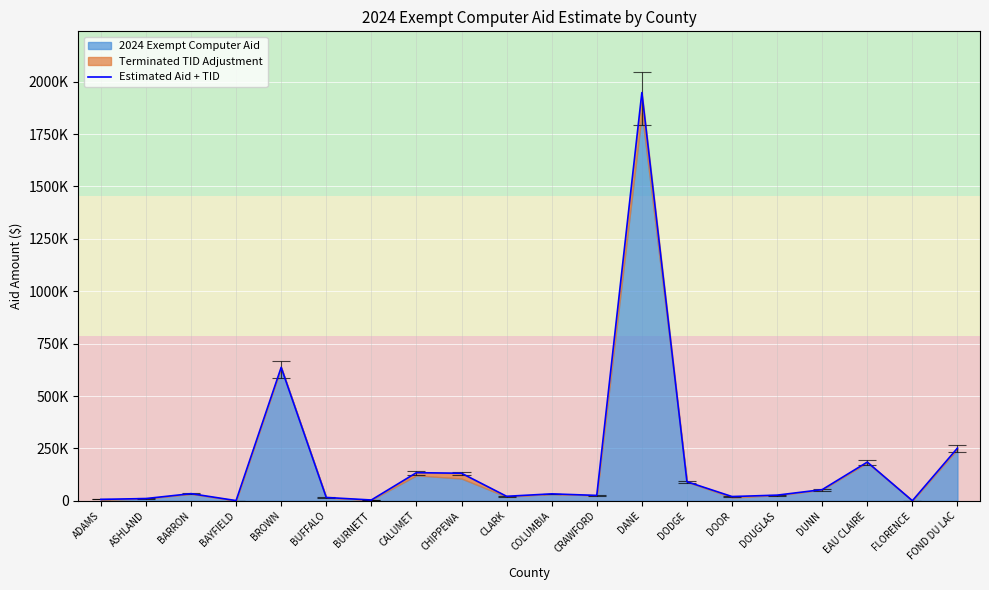

What is the label of the 12th point from the right?

CHIPPEWA